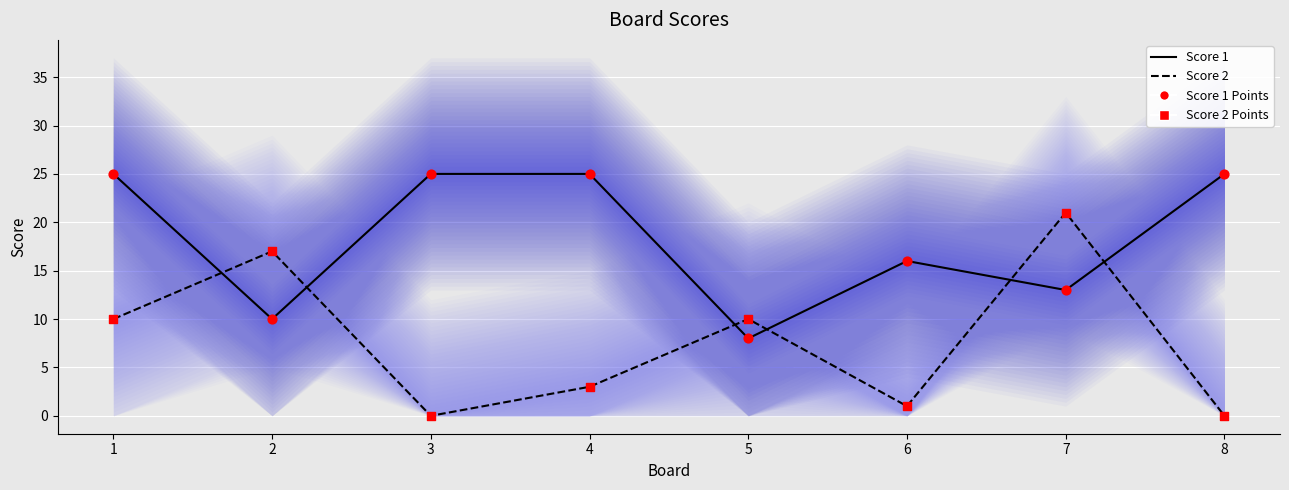

Which series has the largest total across all categories?

Score 1